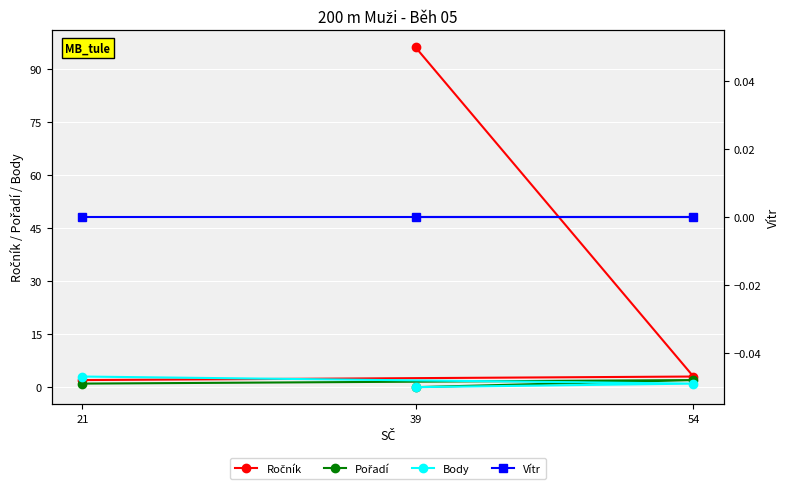

Rank the series by their maximum value, from lowest to highest.

Vítr, Pořadí, Body, Ročník